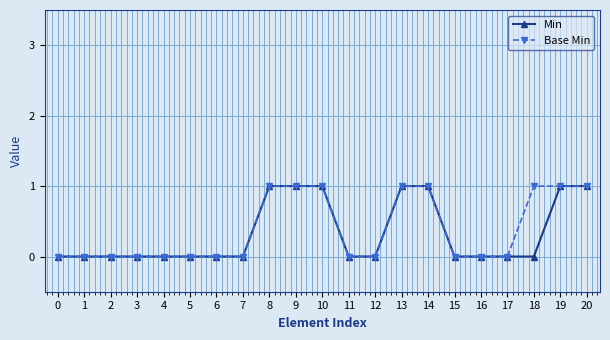

What is the difference between the maximum and minimum values in the Min series?

1